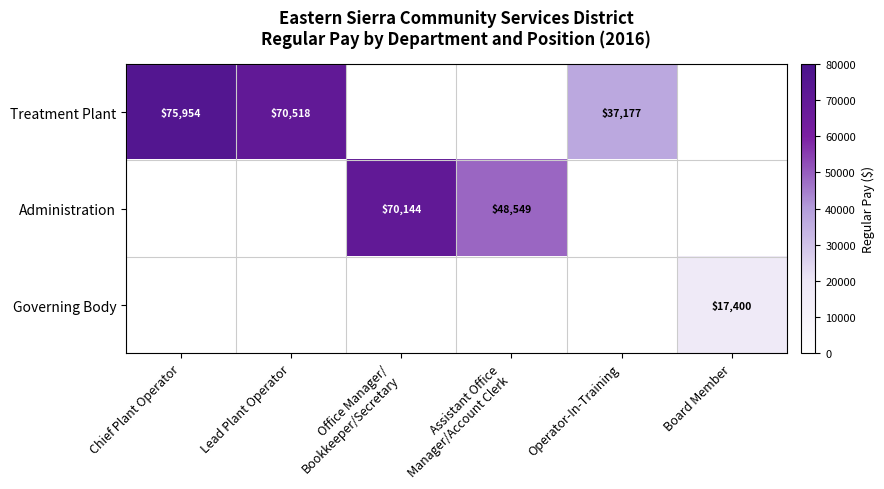

What is the difference between the Treatment Plant values at Chief Plant Operator and Operator-In-Training?

38777